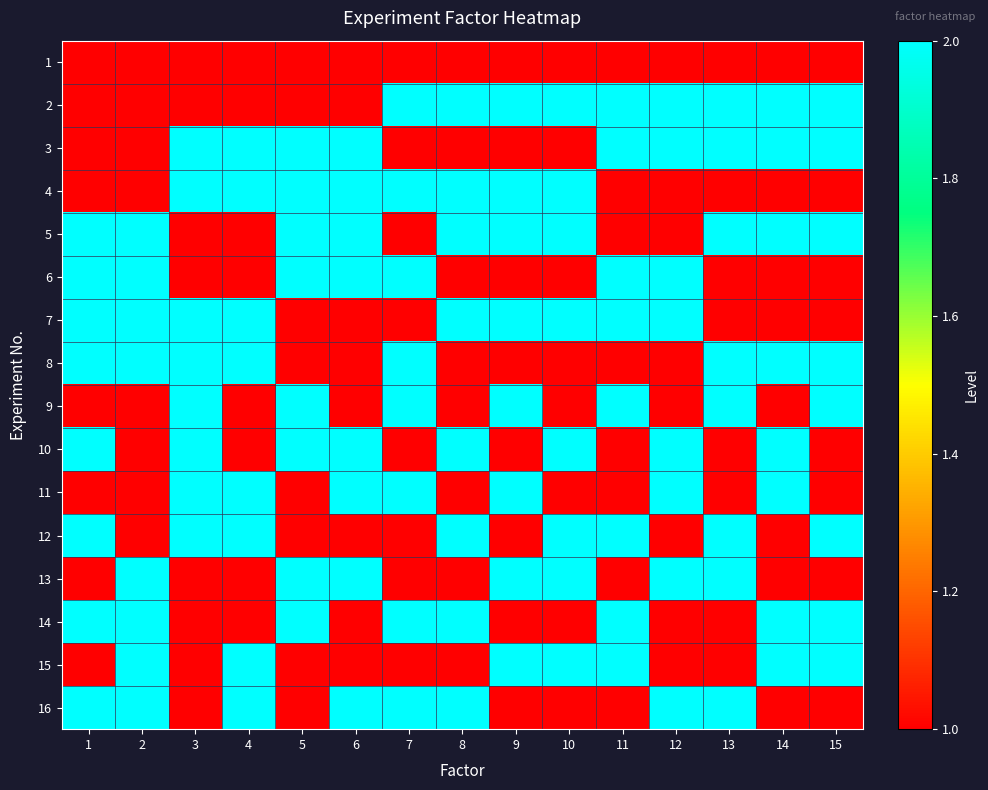

Which series has the largest total across all categories?

5